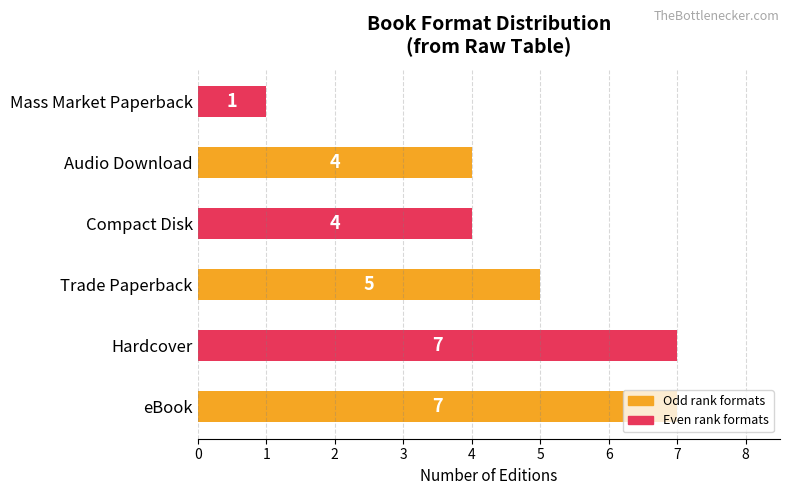

What is the sum of the values at Hardcover and Compact Disk?

11